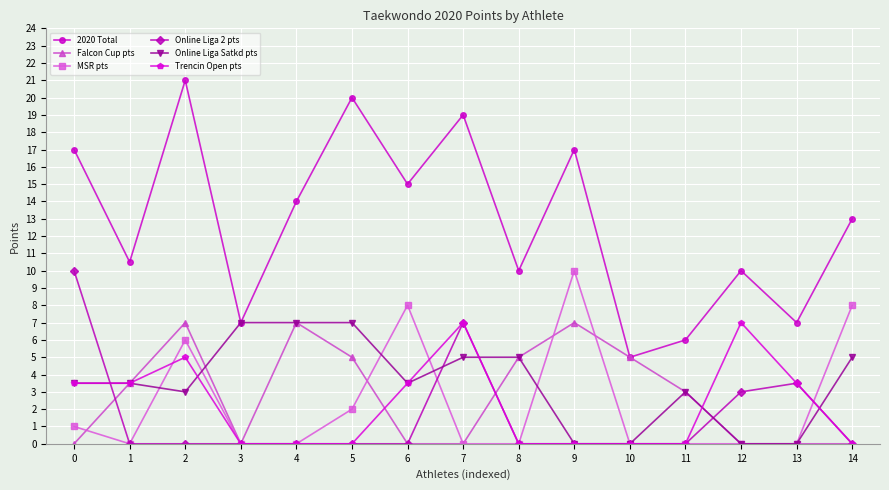

At which category does the chart reach its peak across all series?

2